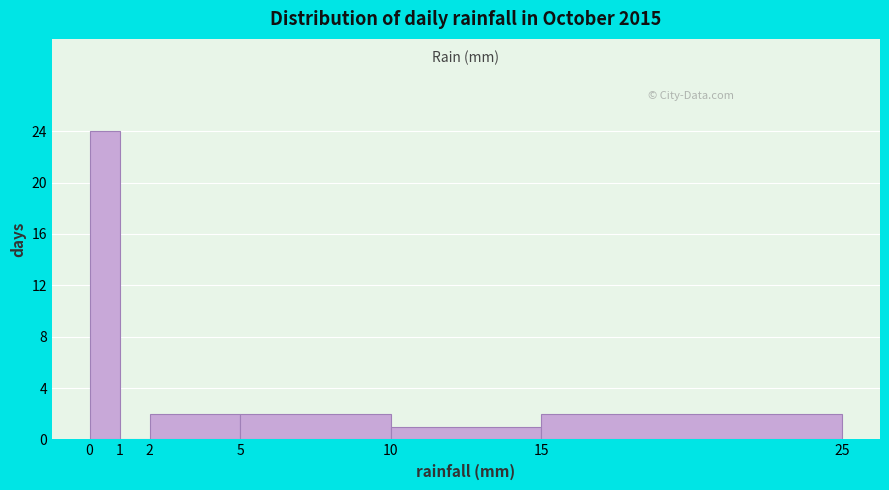

Which range on the x-axis has the tallest bar?

0 to 1